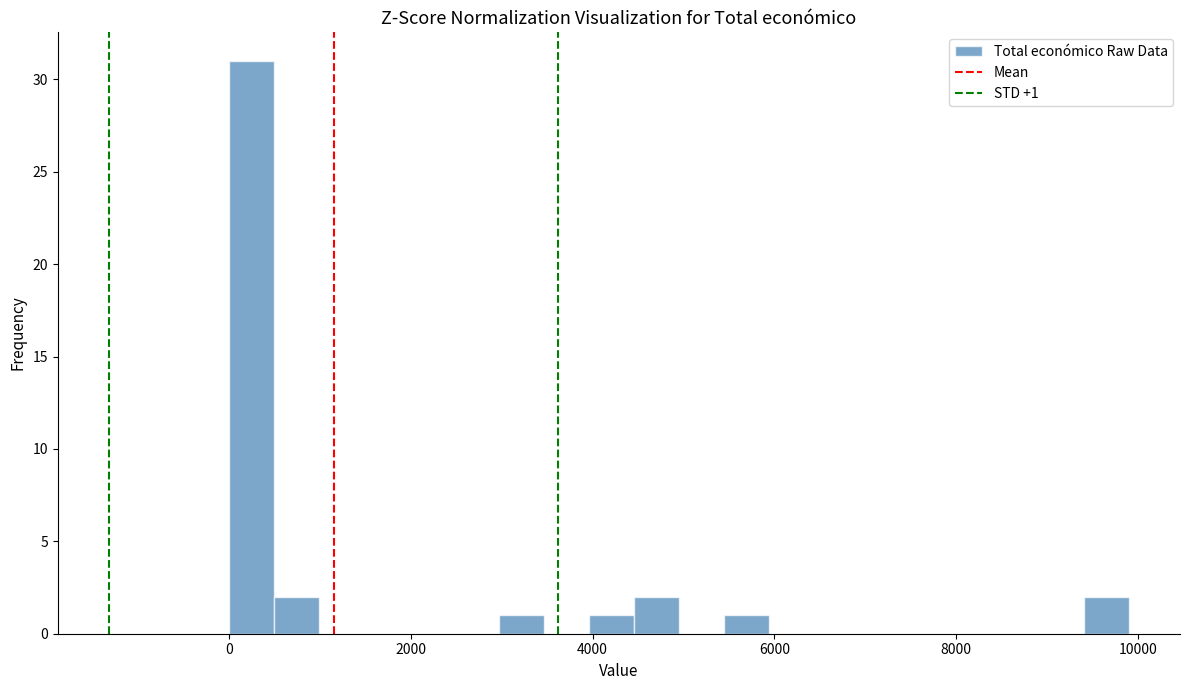

Around what value on the x-axis is the tallest bar? Give the approximate position of its centre, as read against the axis.

200